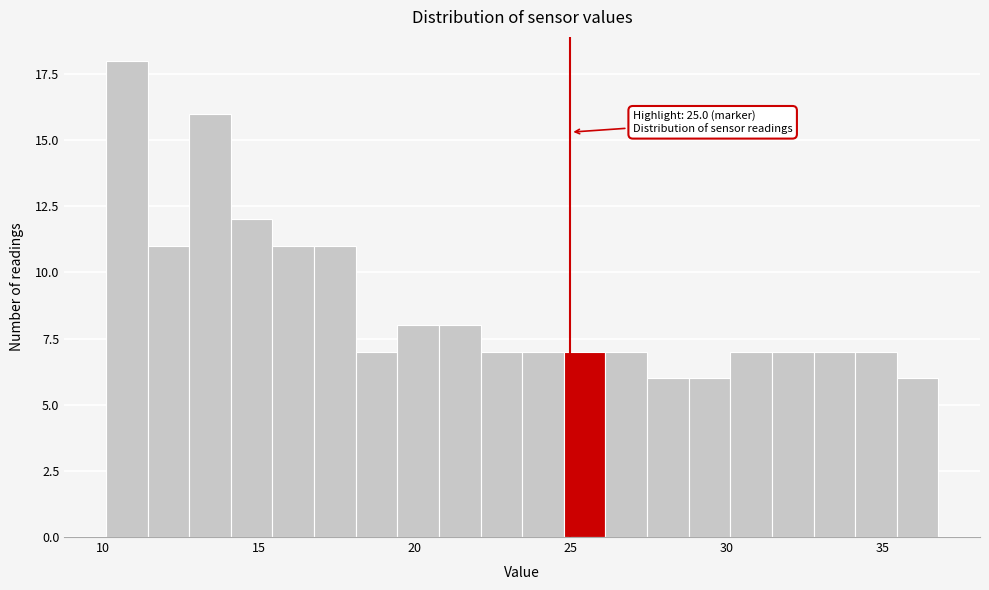

Read against the x-axis, roughly where is the centre of the tallest bar?

11.0